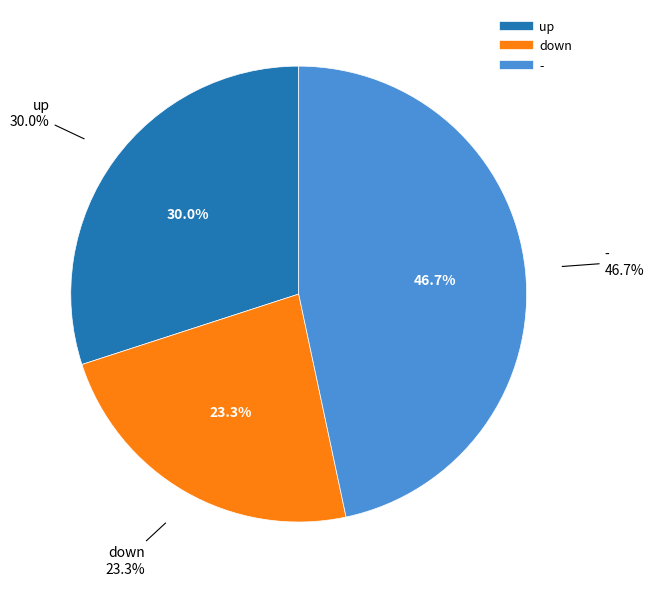

To the nearest percent, what percentage of the pie is up?

30%